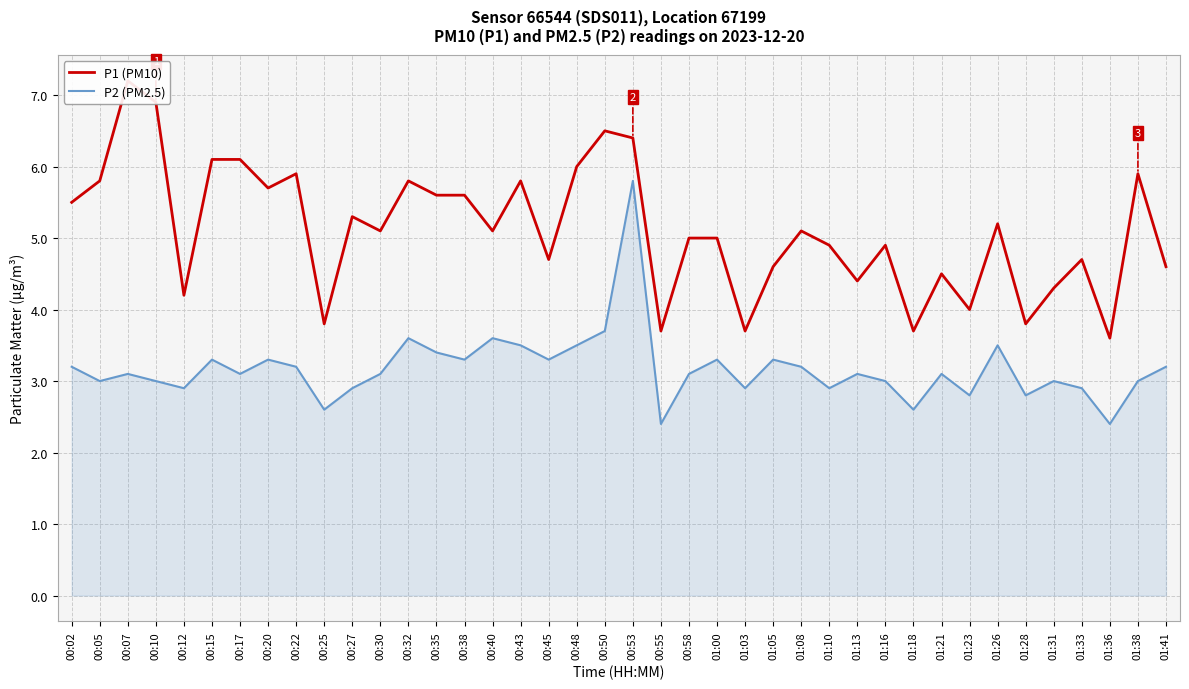

Does the chart have visible grid lines?

Yes